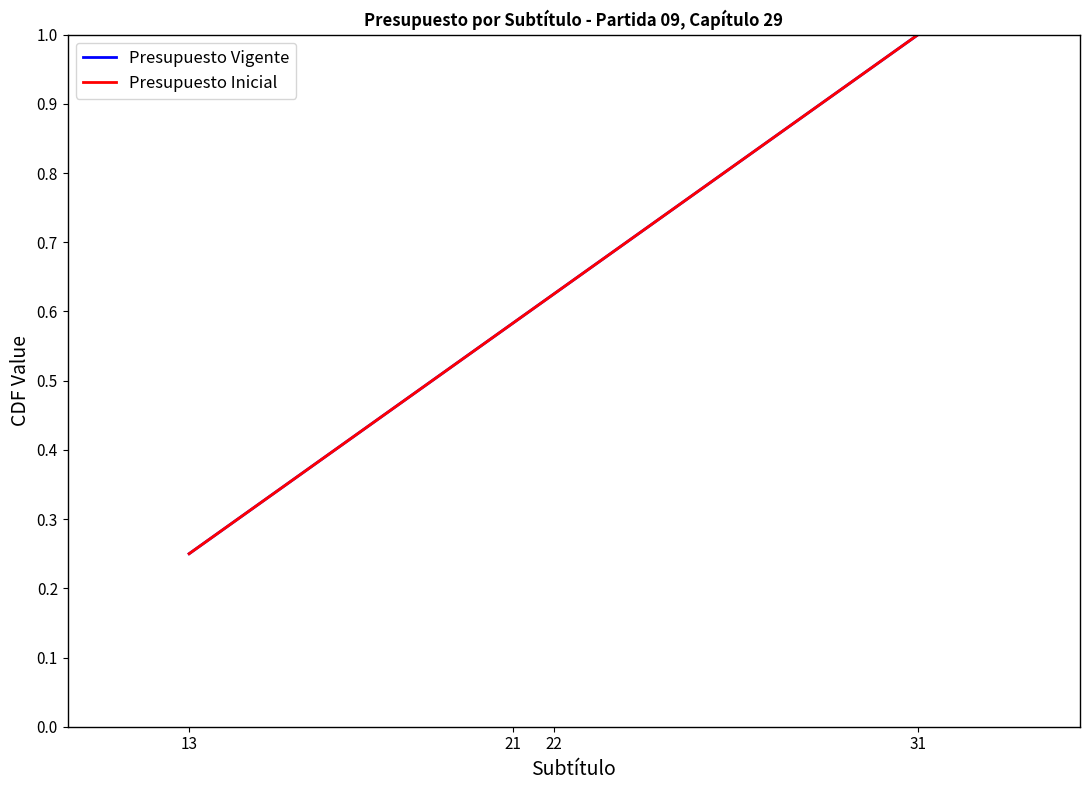

Reading left to right, list all the values displayed in this chart.

Presupuesto Vigente: 0.2	0.5	0.8	1.0
Presupuesto Inicial: 0.2	0.5	0.8	1.0